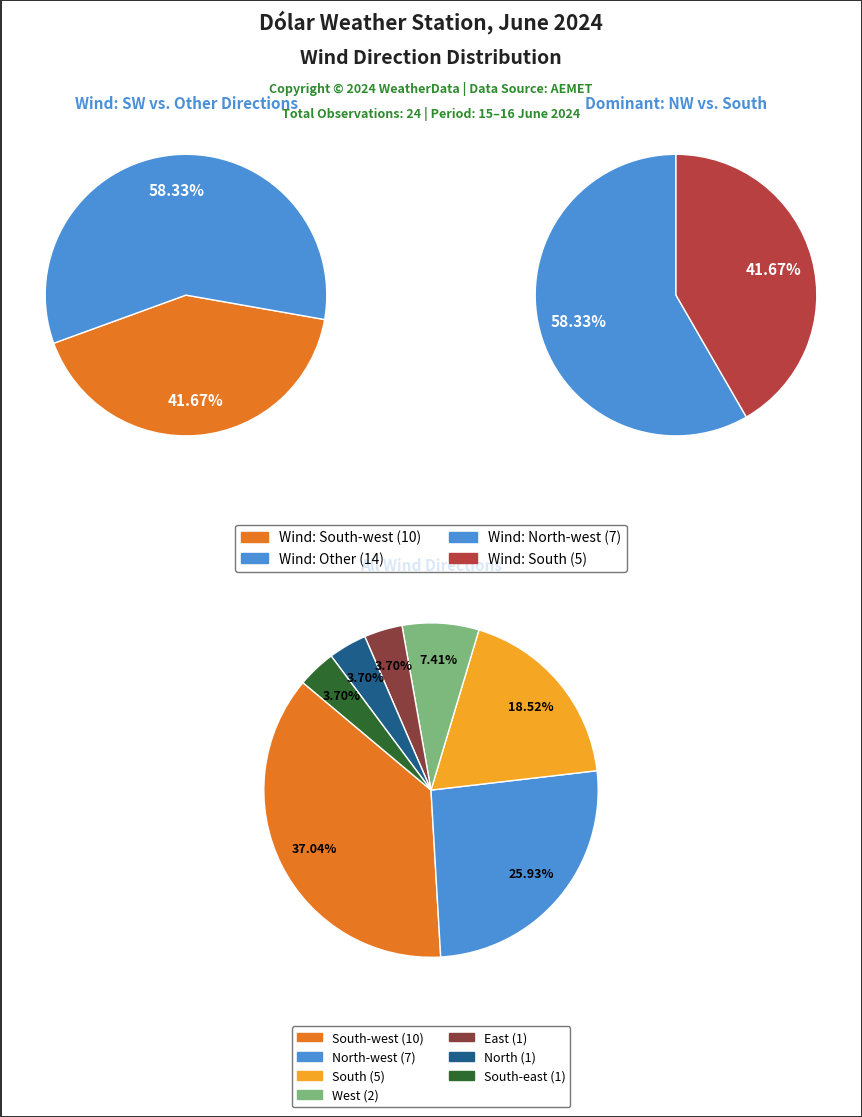

What is the largest slice in the pie chart?

South-west